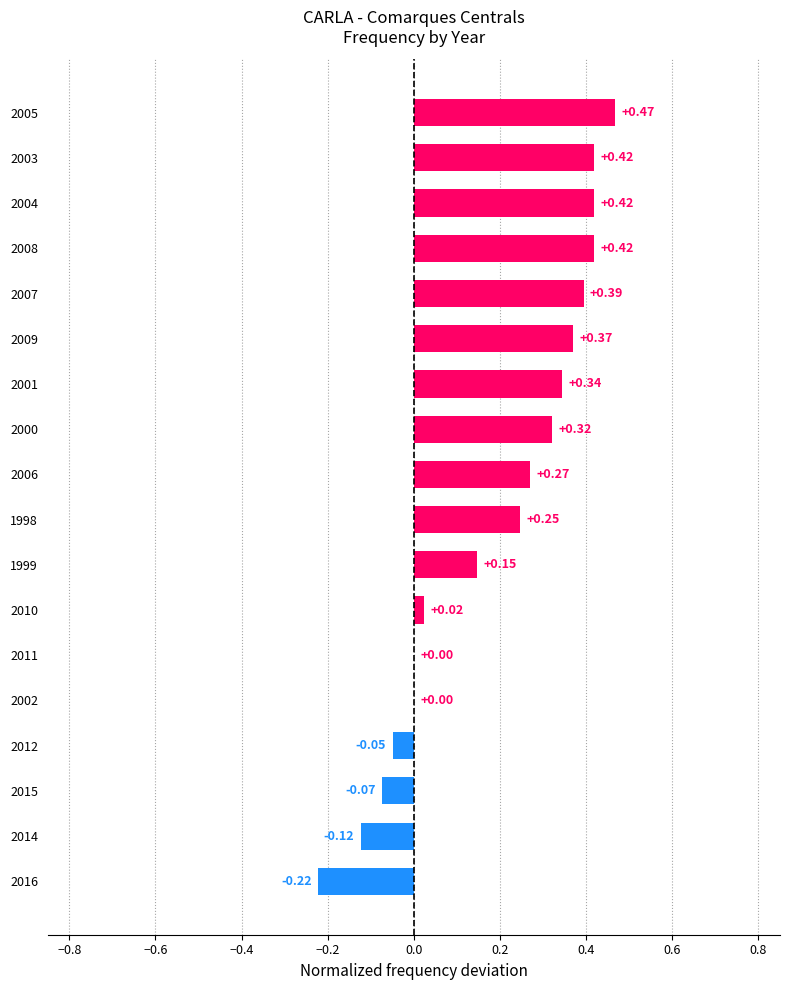

What is the sum of all values?

3.4